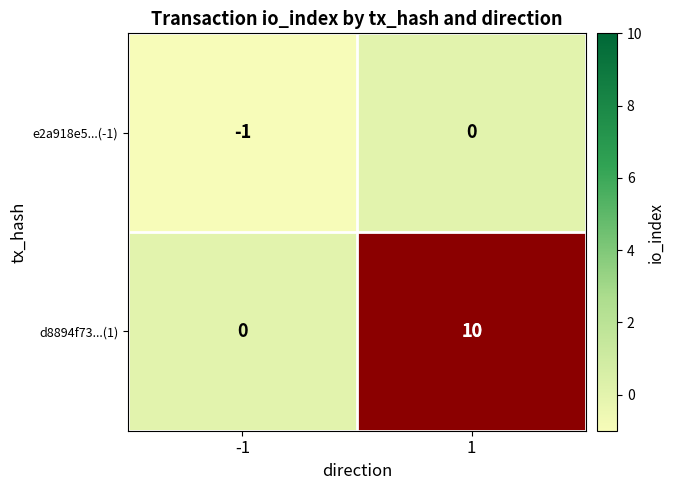

Is it true that d8894f73...(1) equals 0 at -1?

True